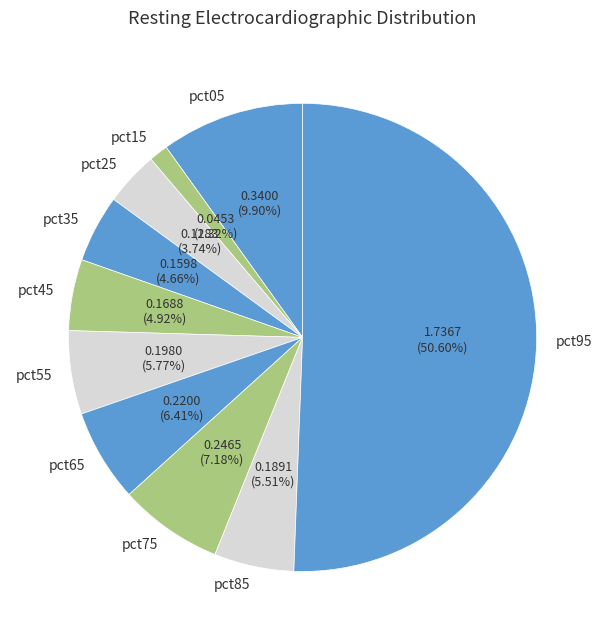

Which category accounts for the majority?

pct95